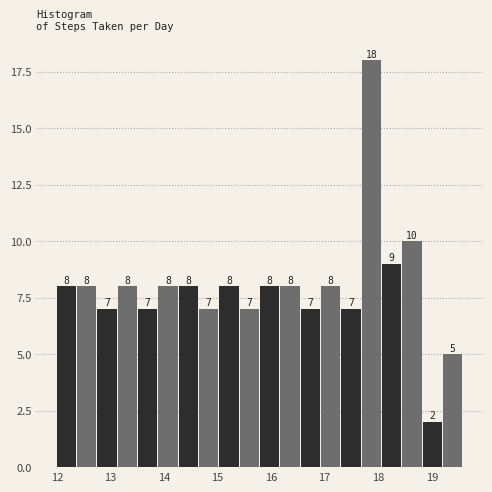

Around what value on the x-axis is the tallest bar? Give the approximate position of its centre, as read against the axis.

17.9